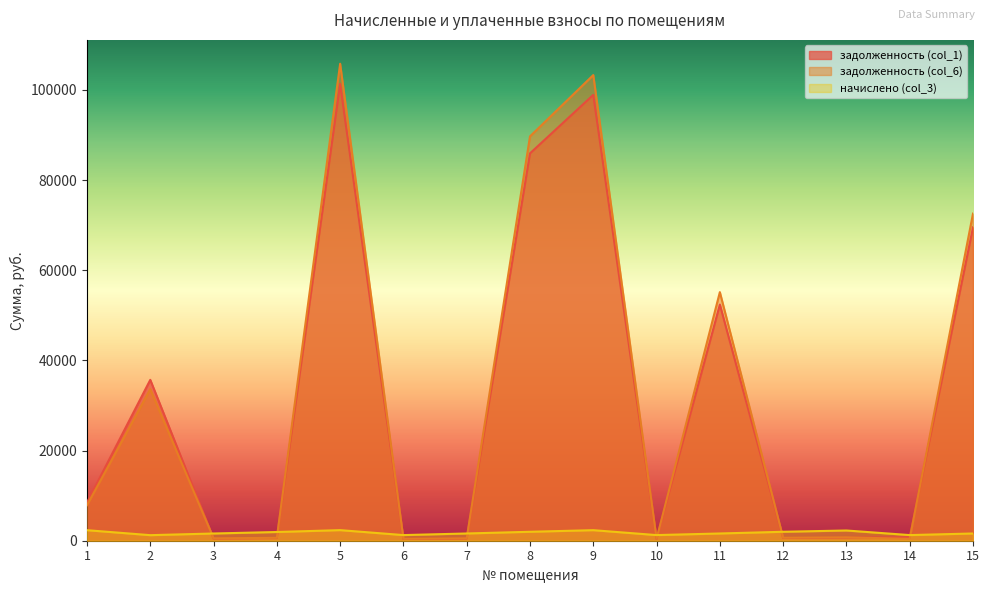

The value of начислено (col_3) at 11 is 1605.9. True or false?

True